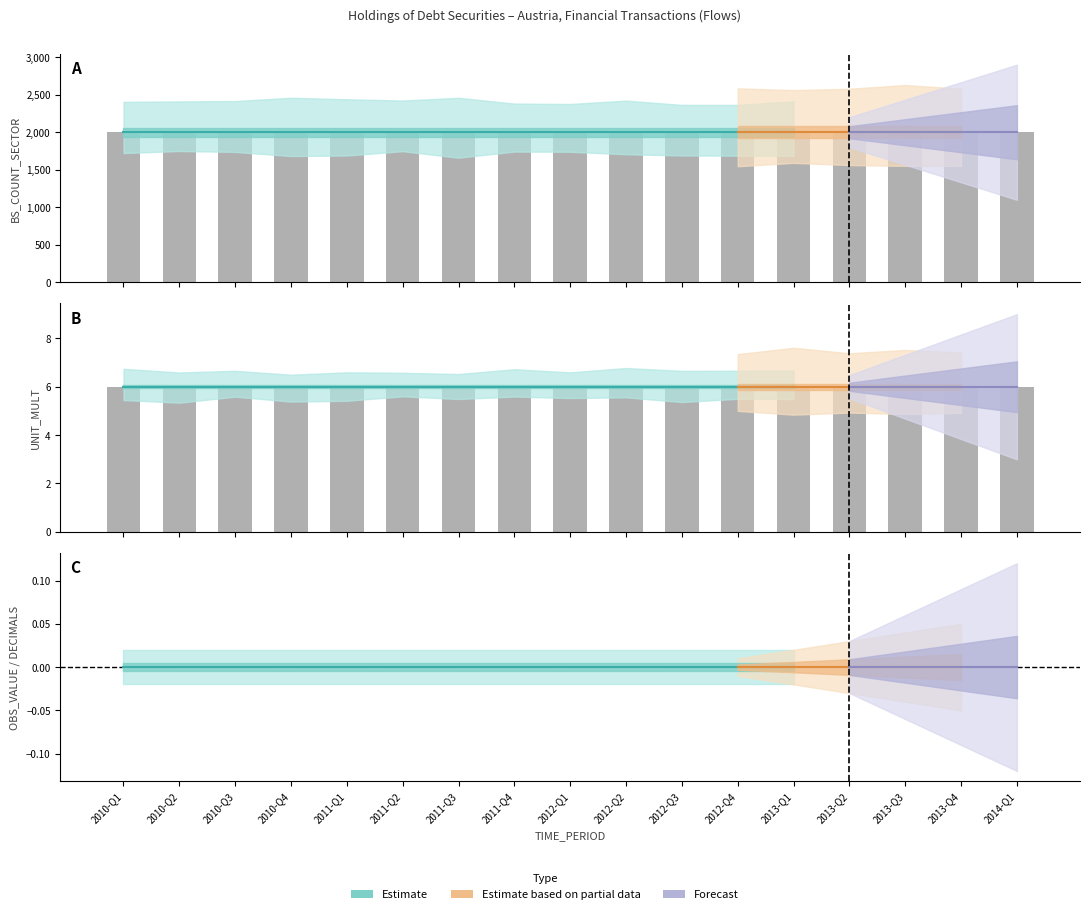

Between 2013-Q4 and 2010-Q2, which is larger?

2013-Q4